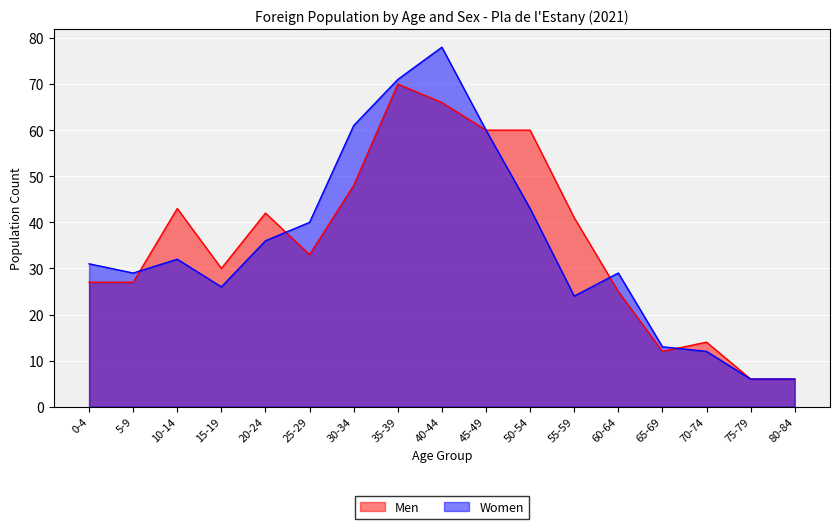

What is the difference between the maximum and second lowest values in the Women series?

72